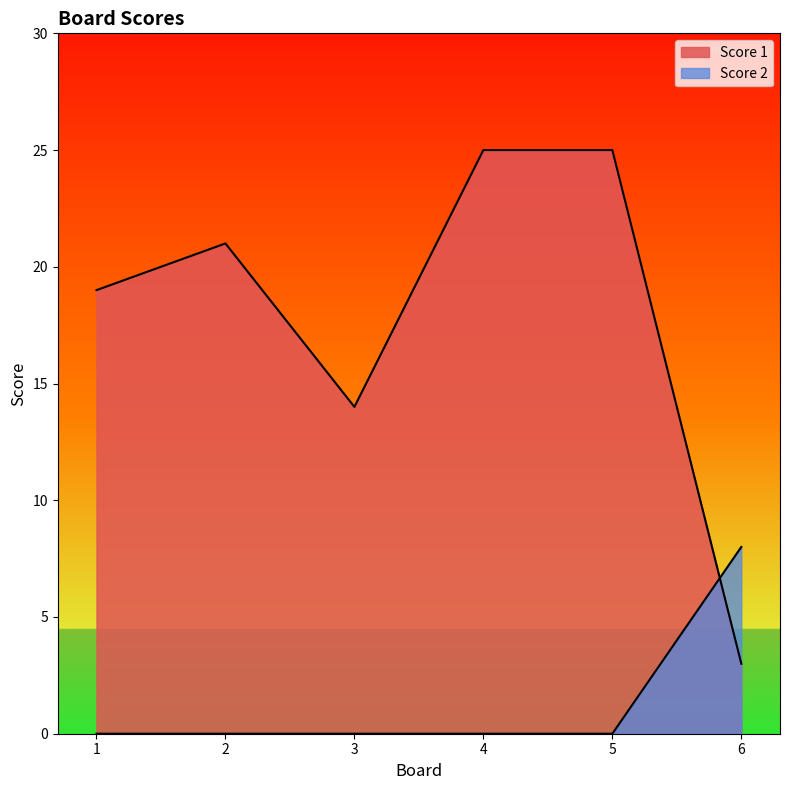

After their last crossing, which series has the higher values: Score 1 or Score 2?

Score 2